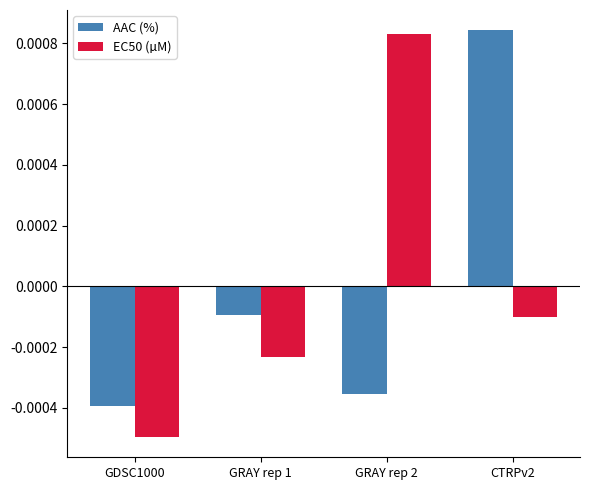

Rank the categories by EC50 (µM) value from highest to lowest.

GRAY rep 2, CTRPv2, GRAY rep 1, GDSC1000